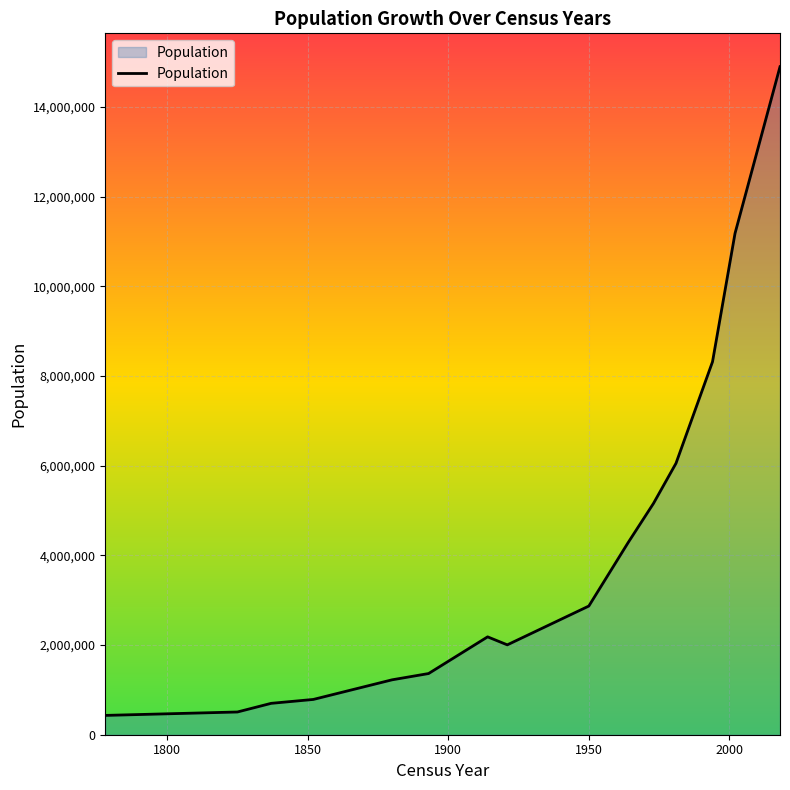

What is the maximum value shown in the chart?

14901286